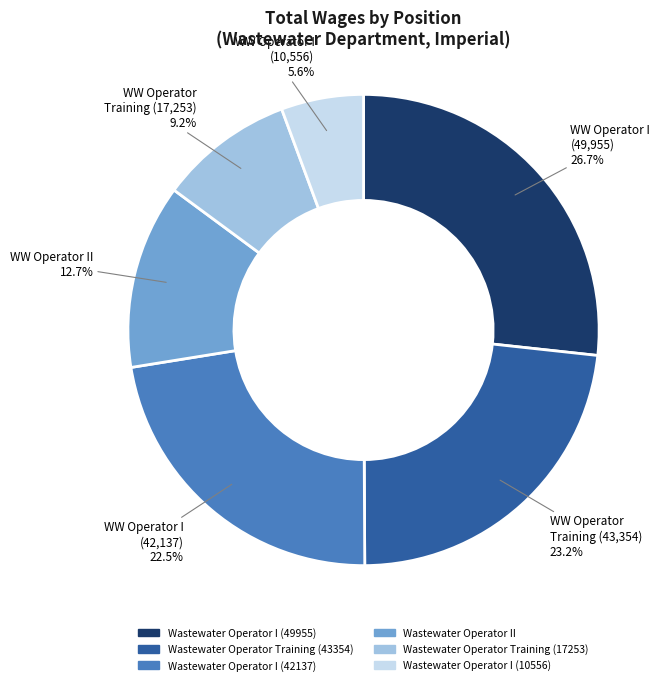

Rank the categories by value from highest to lowest.

Wastewater Operator I (49955), Wastewater Operator Training (43354), Wastewater Operator I (42137), Wastewater Operator II, Wastewater Operator Training (17253), Wastewater Operator I (10556)